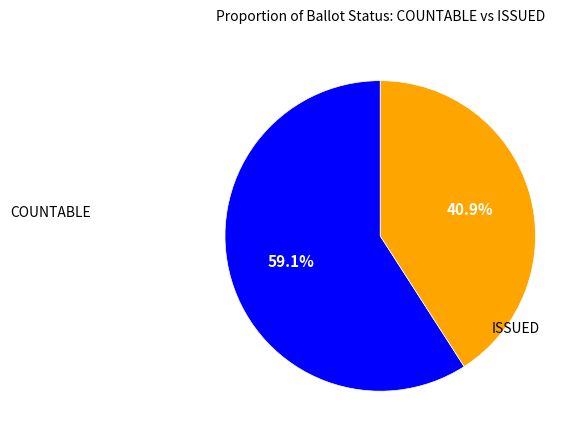

True or false: COUNTABLE accounts for 74% of the total.

False